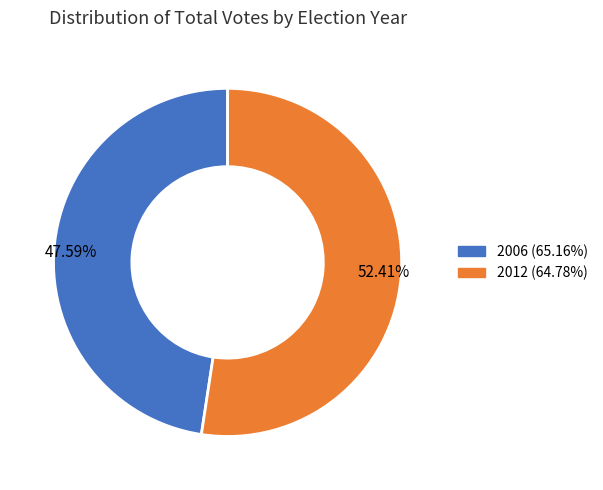

Combined, do 2012 (64.78%) and 2006 (65.16%) account for over 50%?

Yes